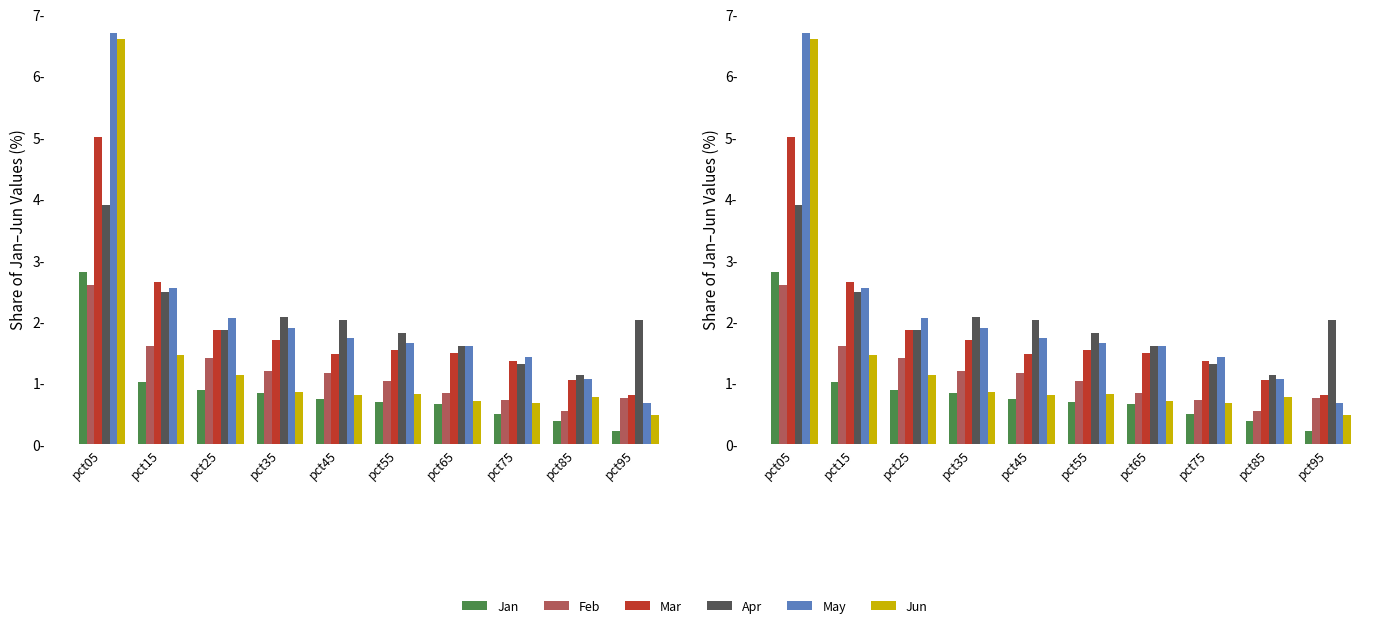

What is the sum of all Jun values?

14.3